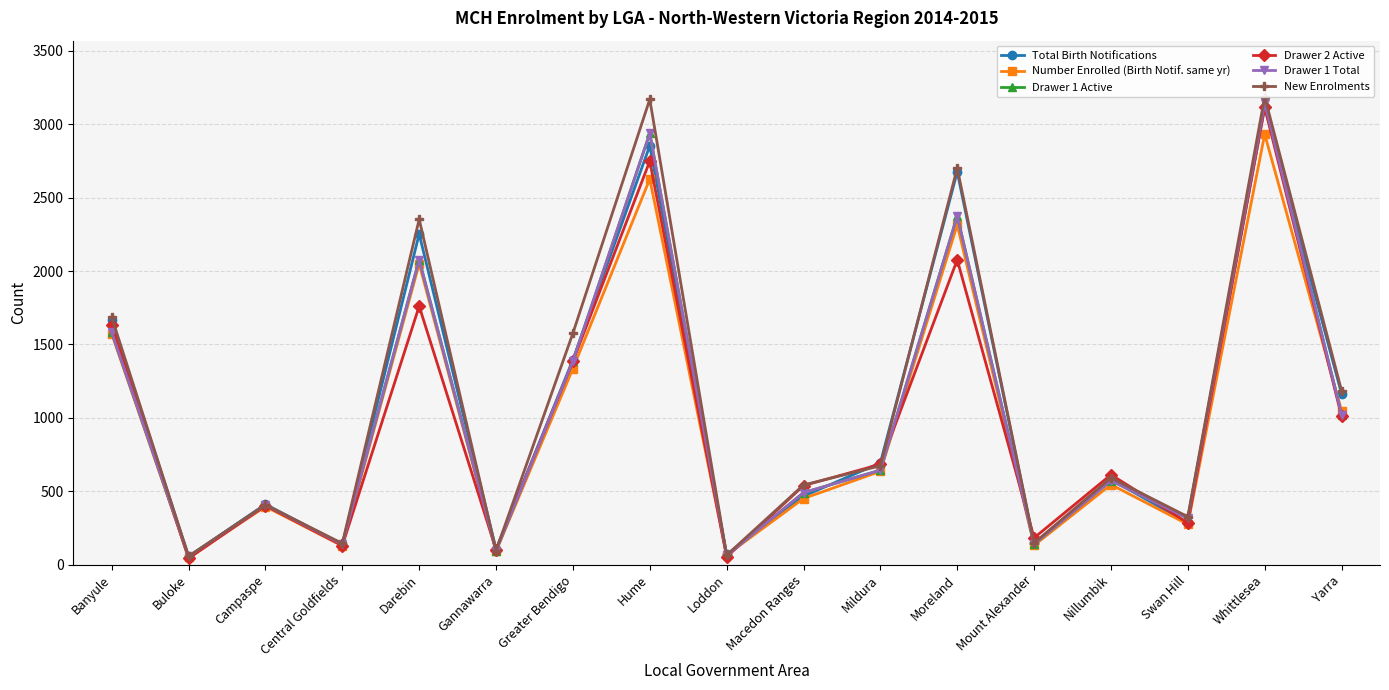

What is the label of the 12th point from the right?

Gannawarra